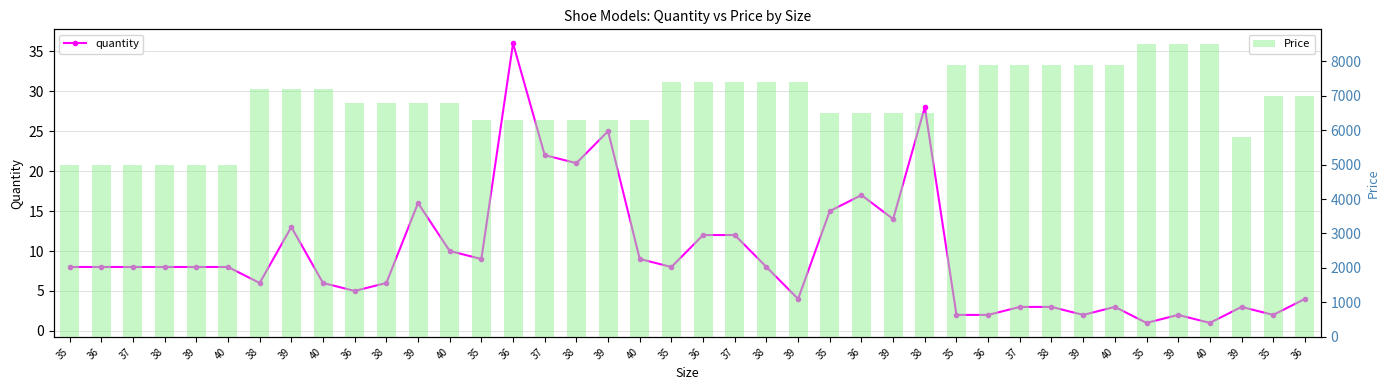

Which series changed the most between 35 and 39?

Price